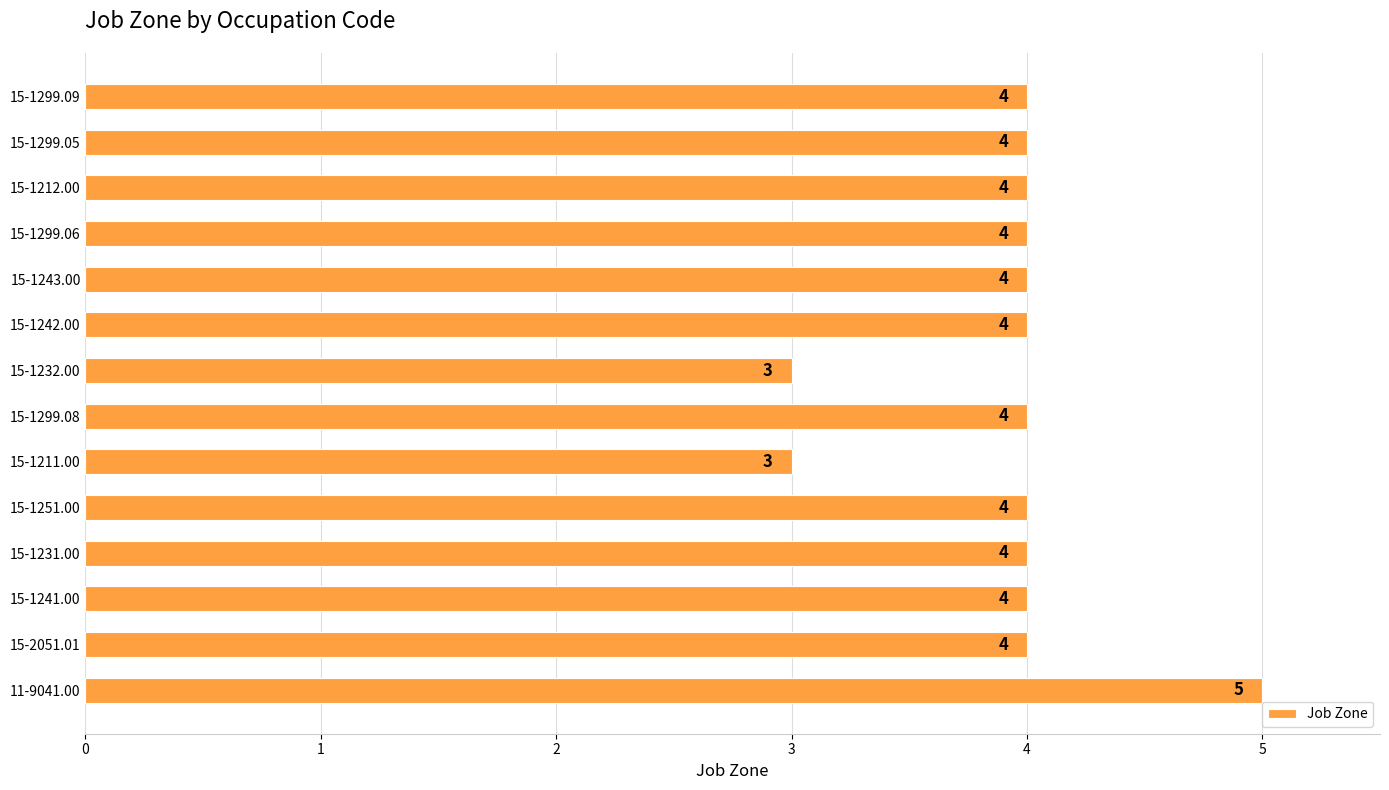

The chart shows a value of 4 at 15-1299.08. True or false?

True